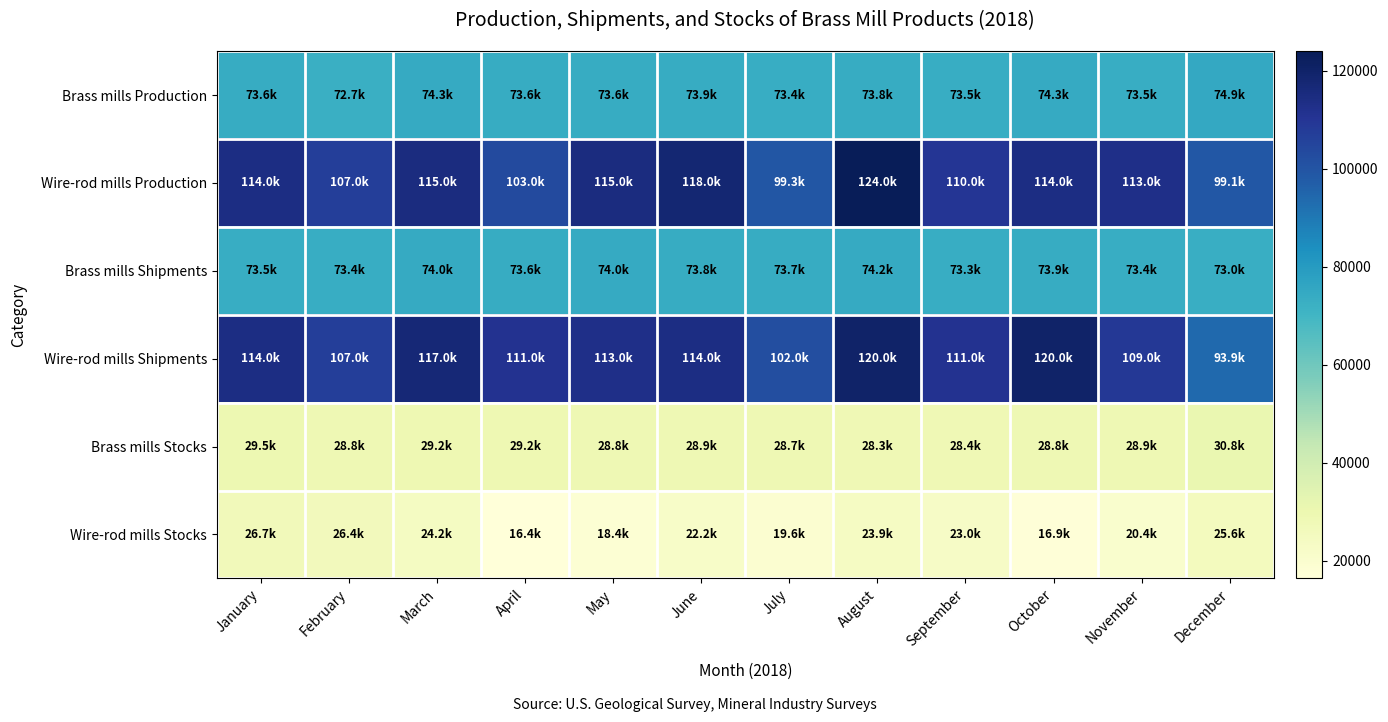

Which series changed the most between February and April?

Wire-rod mills Stocks